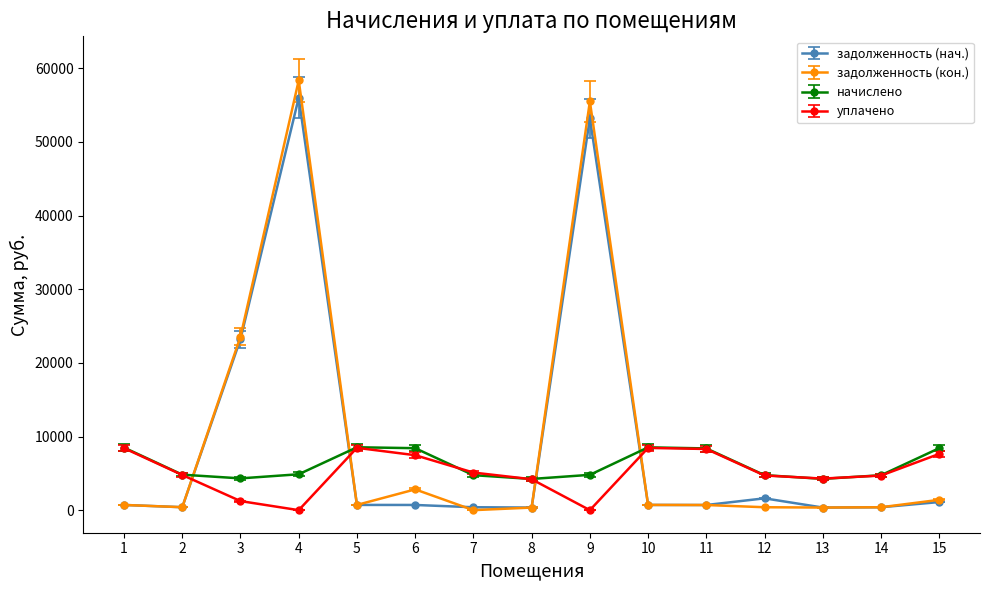

How many lines are shown in the chart?

4